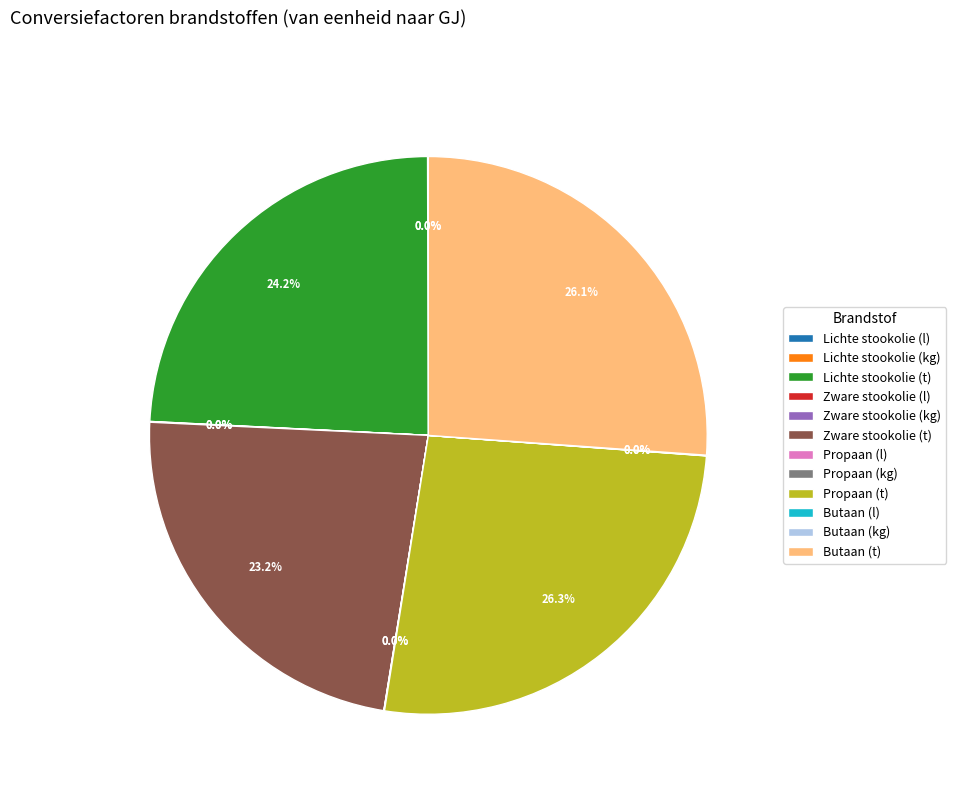

Is there a majority slice in this chart?

No